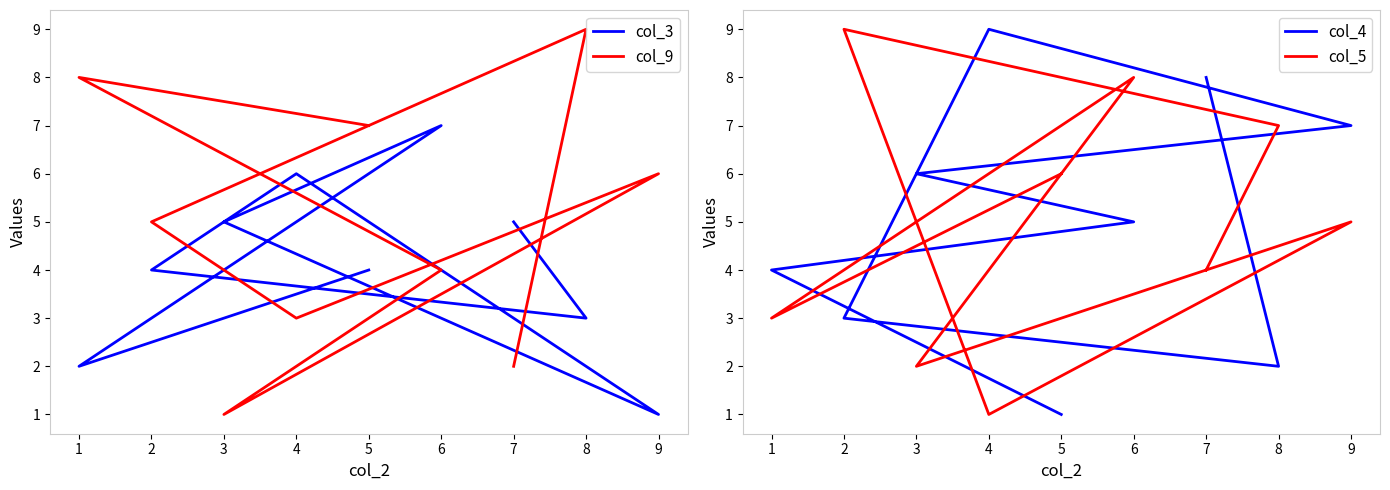

What are all the series names shown in the legend?

col_3, col_9, col_4, col_5